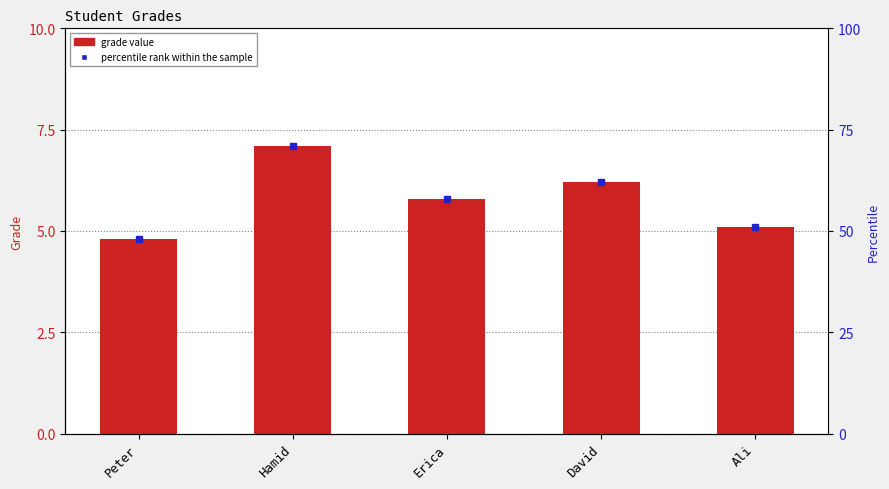

Rank the categories by value from lowest to highest.

Peter, Ali, Erica, David, Hamid